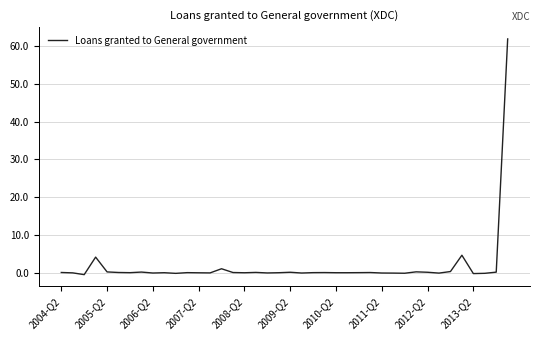

What is the difference between the maximum and minimum values?

62.4